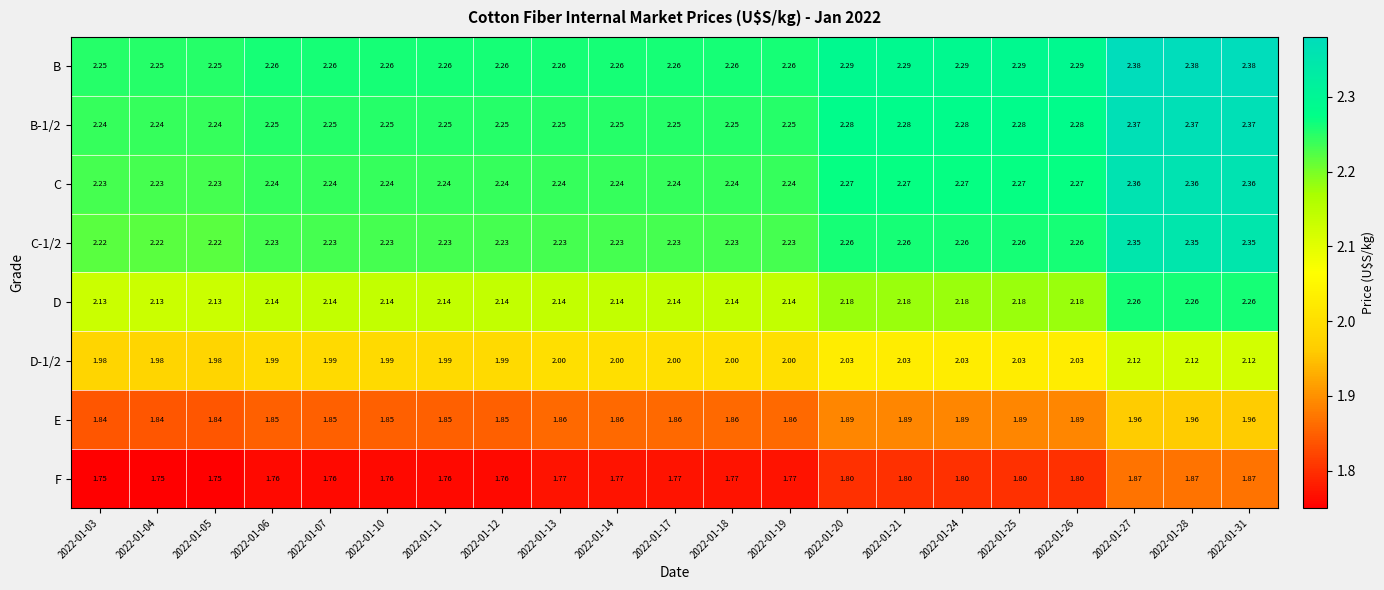

Is the value of C at 2022-01-12 greater than the value of E at 2022-01-18?

Yes